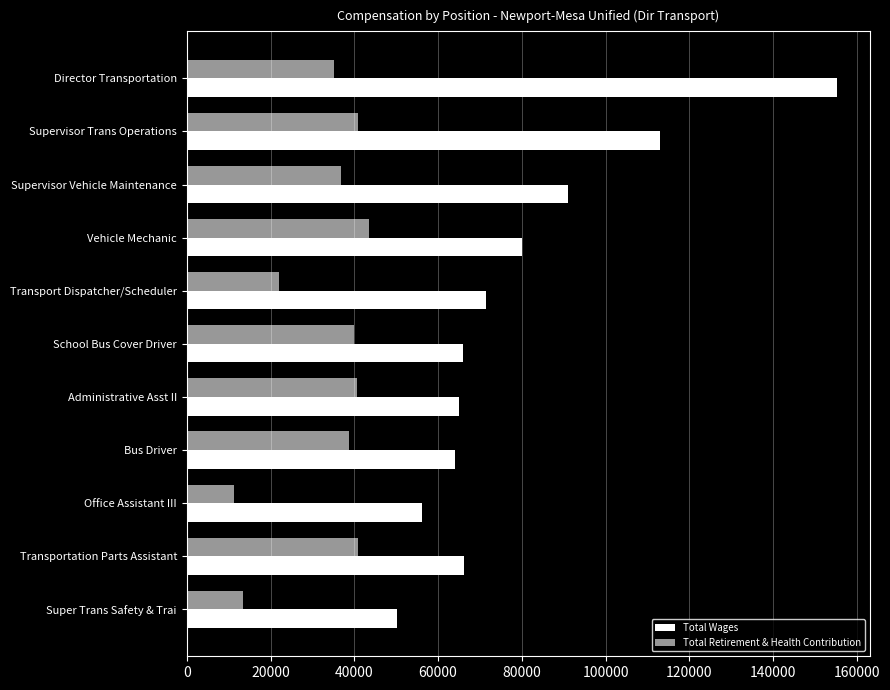

How many data points does each series have?

11